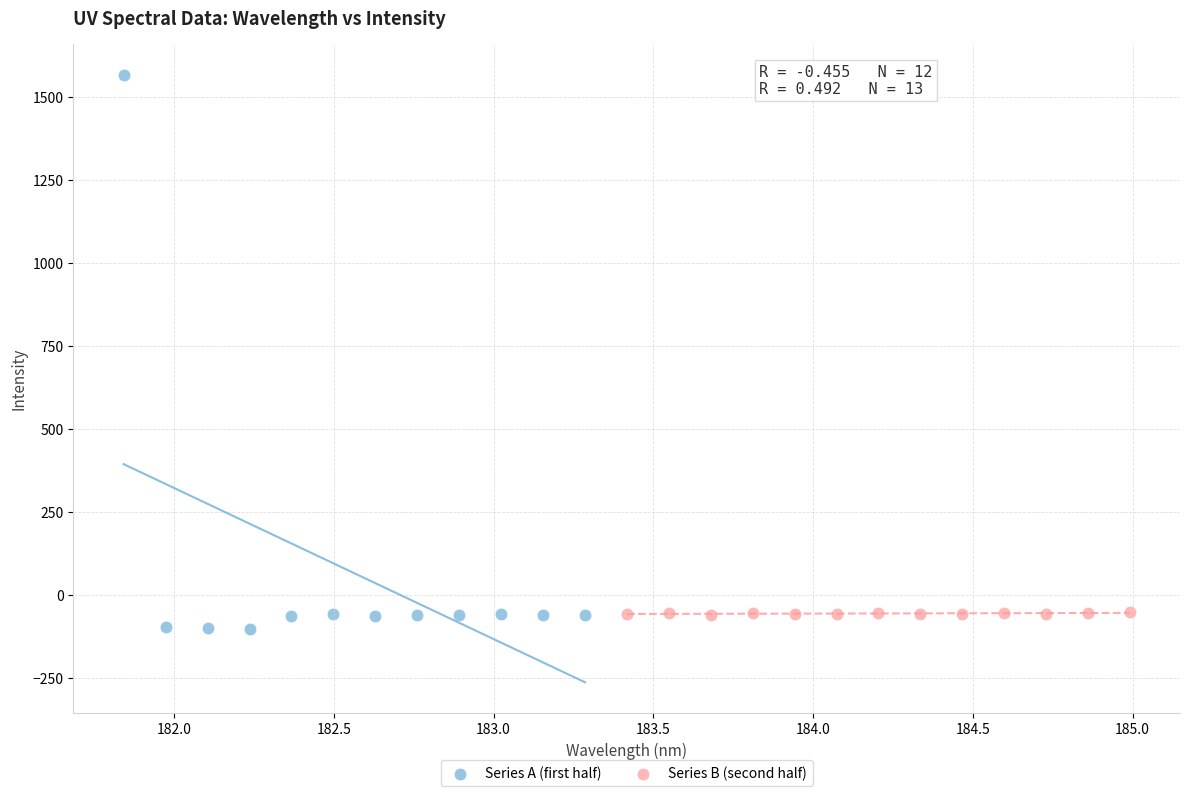

Which series contains the highest Y value?

Series A (first half)